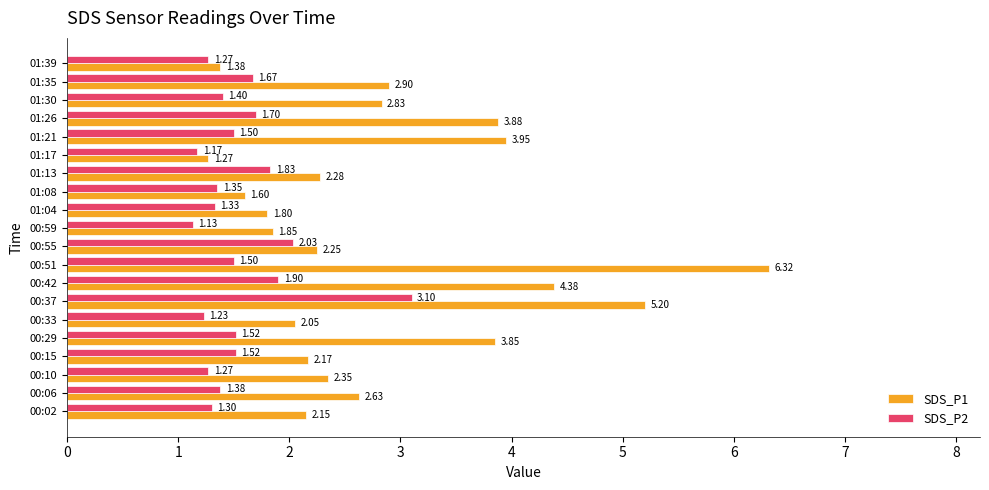

Which series has the largest range (max minus min)?

SDS_P1